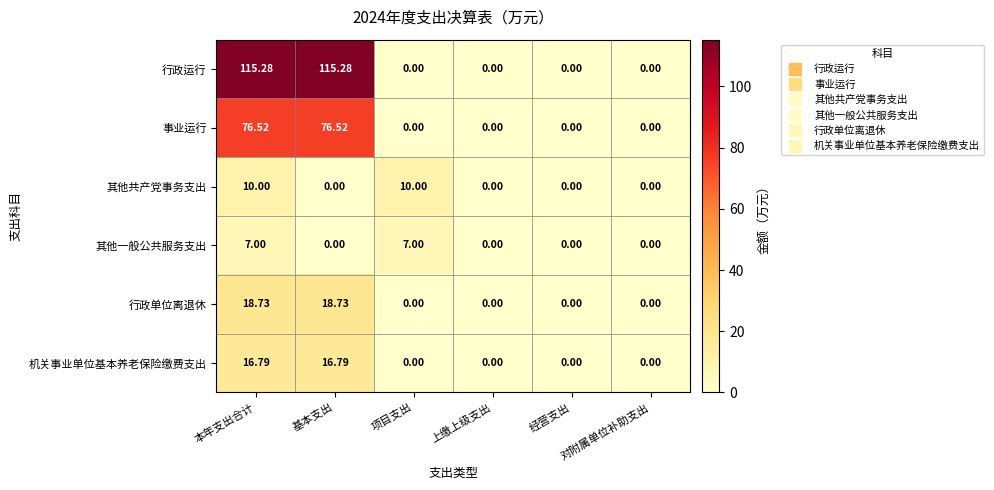

Which series has the largest total across all categories?

行政运行